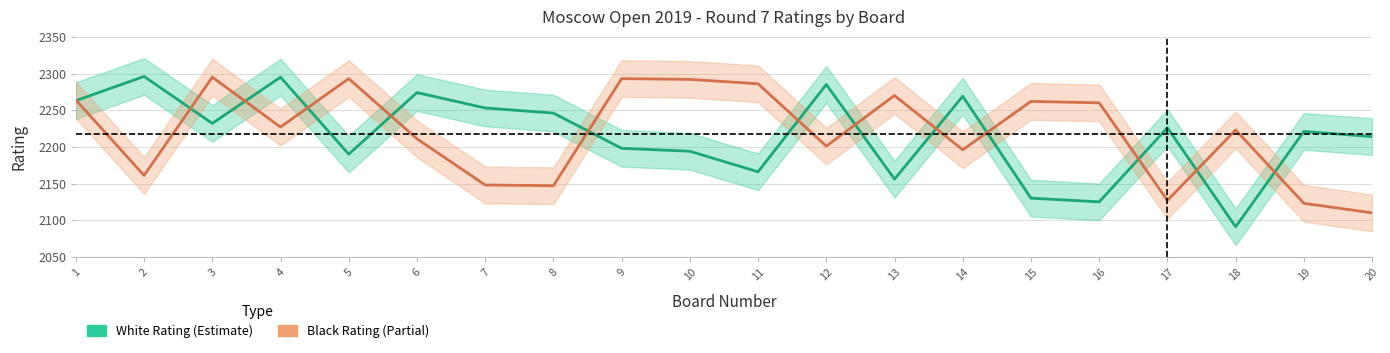

Where do White Rating (Estimate) and Black Rating (Partial) first cross each other?

1 and 2